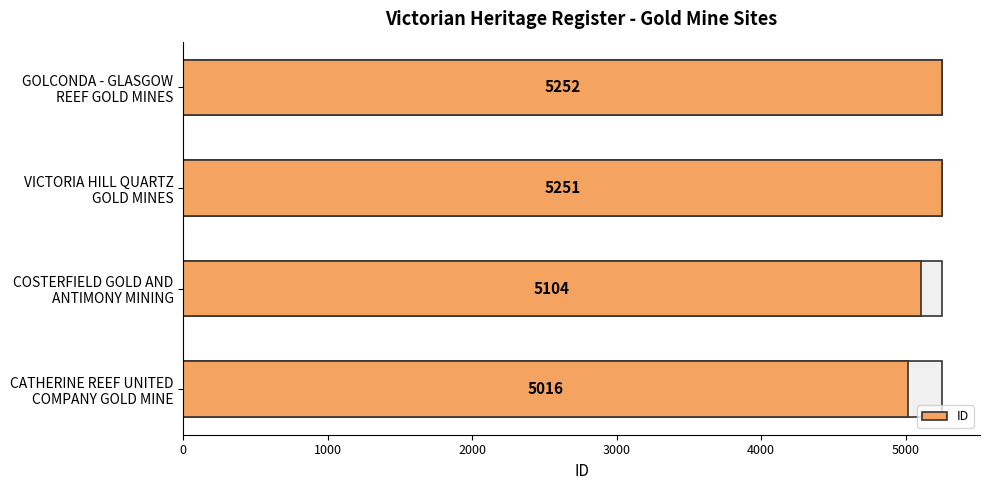

Which has a higher value, COSTERFIELD GOLD AND ANTIMONY MINING or VICTORIA HILL QUARTZ GOLD MINES?

VICTORIA HILL QUARTZ GOLD MINES